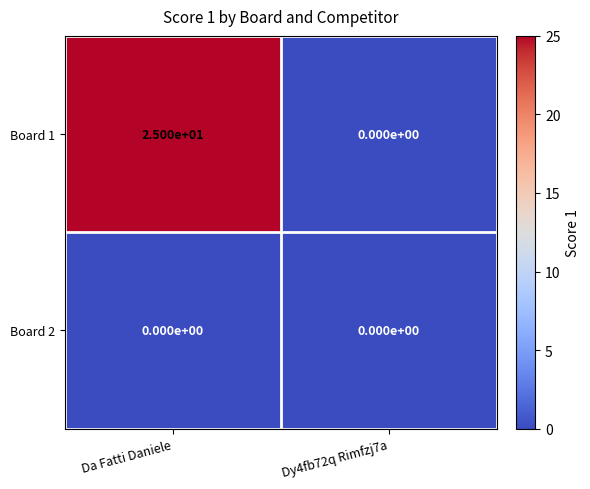

List the series in order of their peak value, lowest first.

Board 2, Board 1